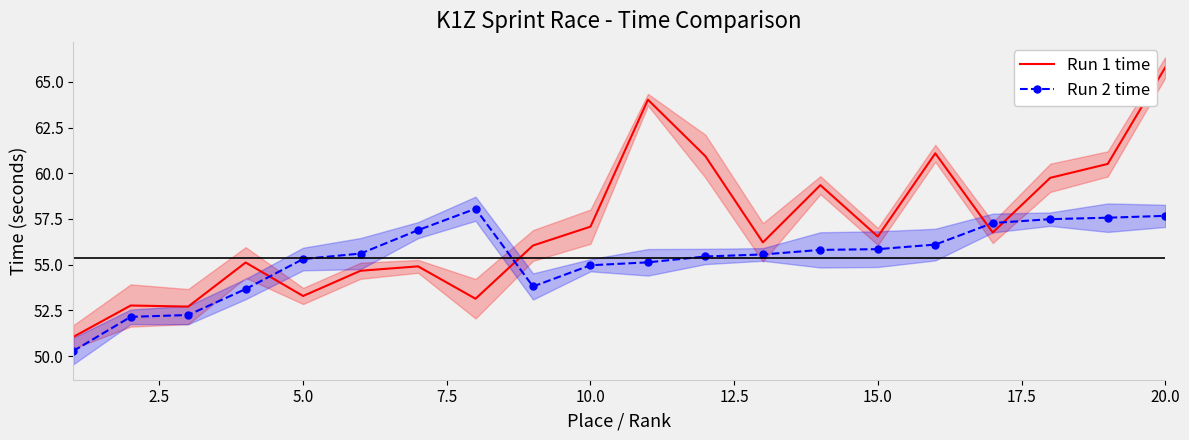

How many times do Run 2 time and Run 1 time cross each other?

4